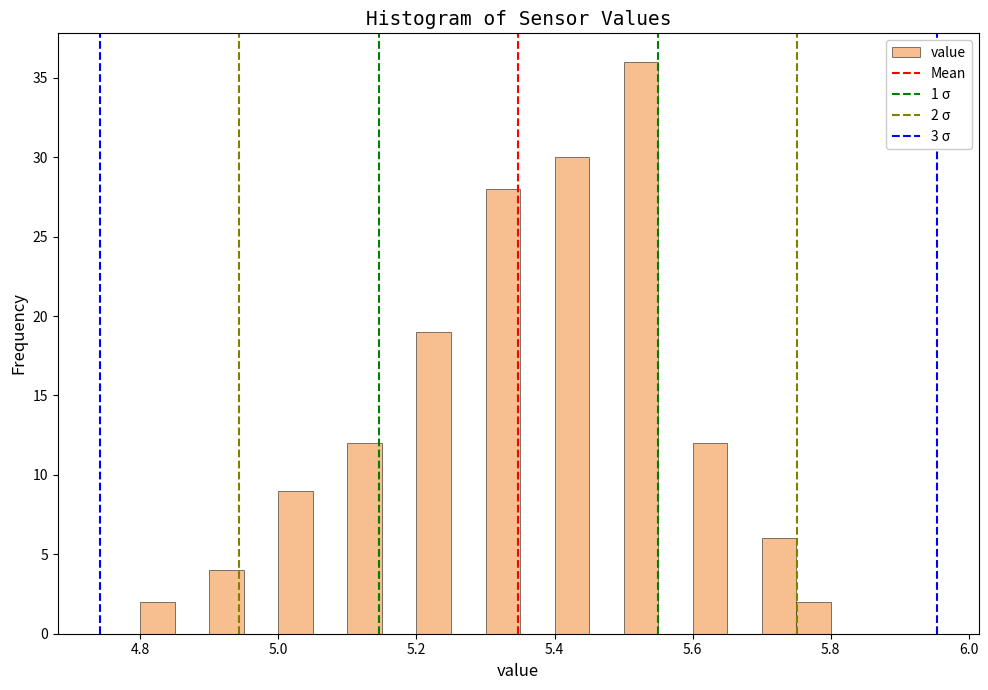

Around what value on the x-axis is the tallest bar? Give the approximate position of its centre, as read against the axis.

5.52